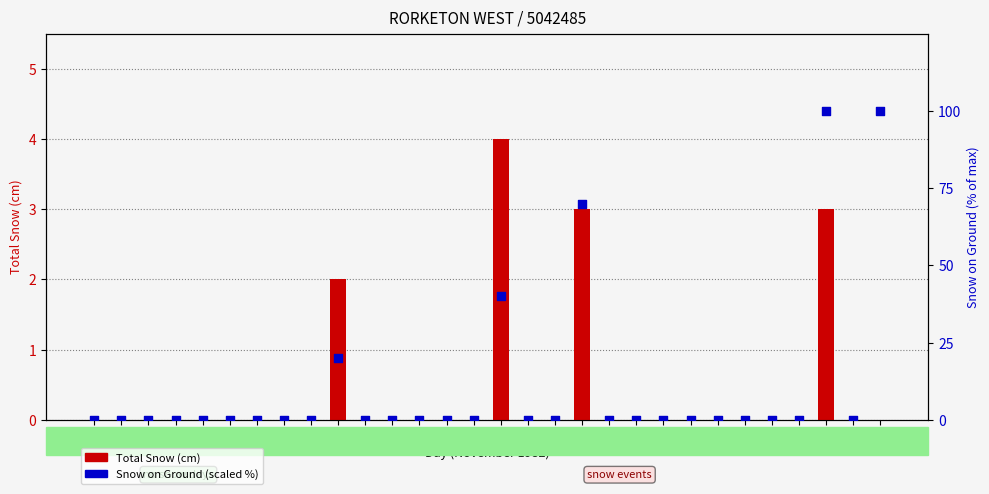

Which series contains the highest Y value?

Snow on Ground (% of max)